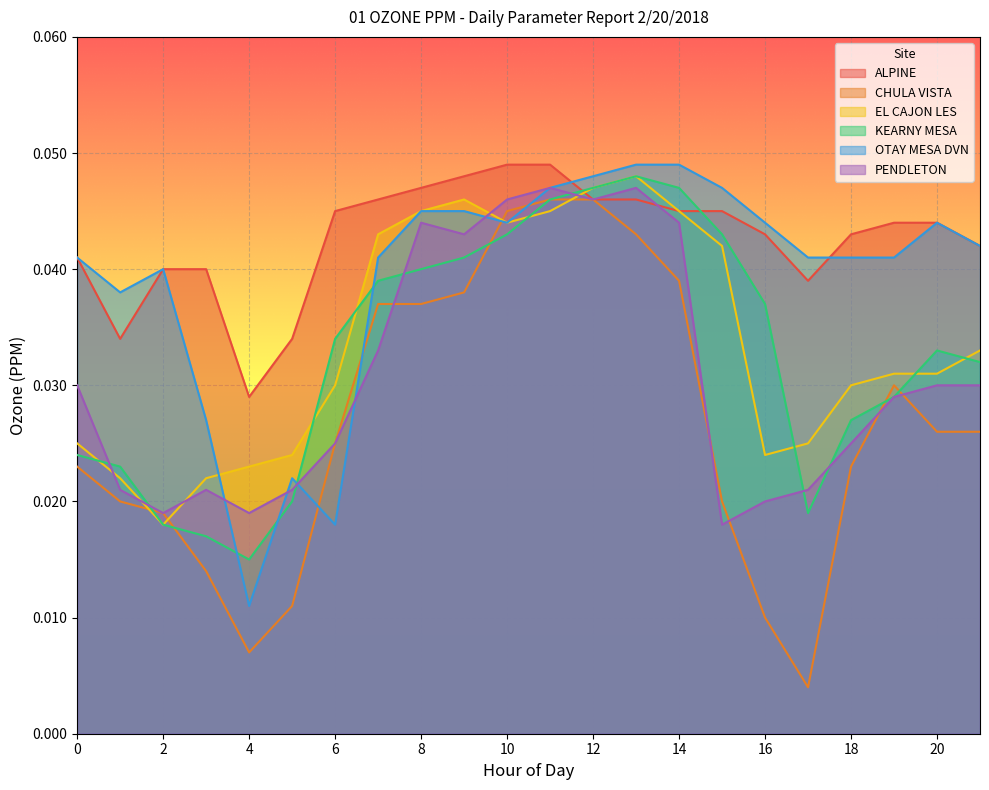

Where is KEARNY MESA nearest to the value 0?

4